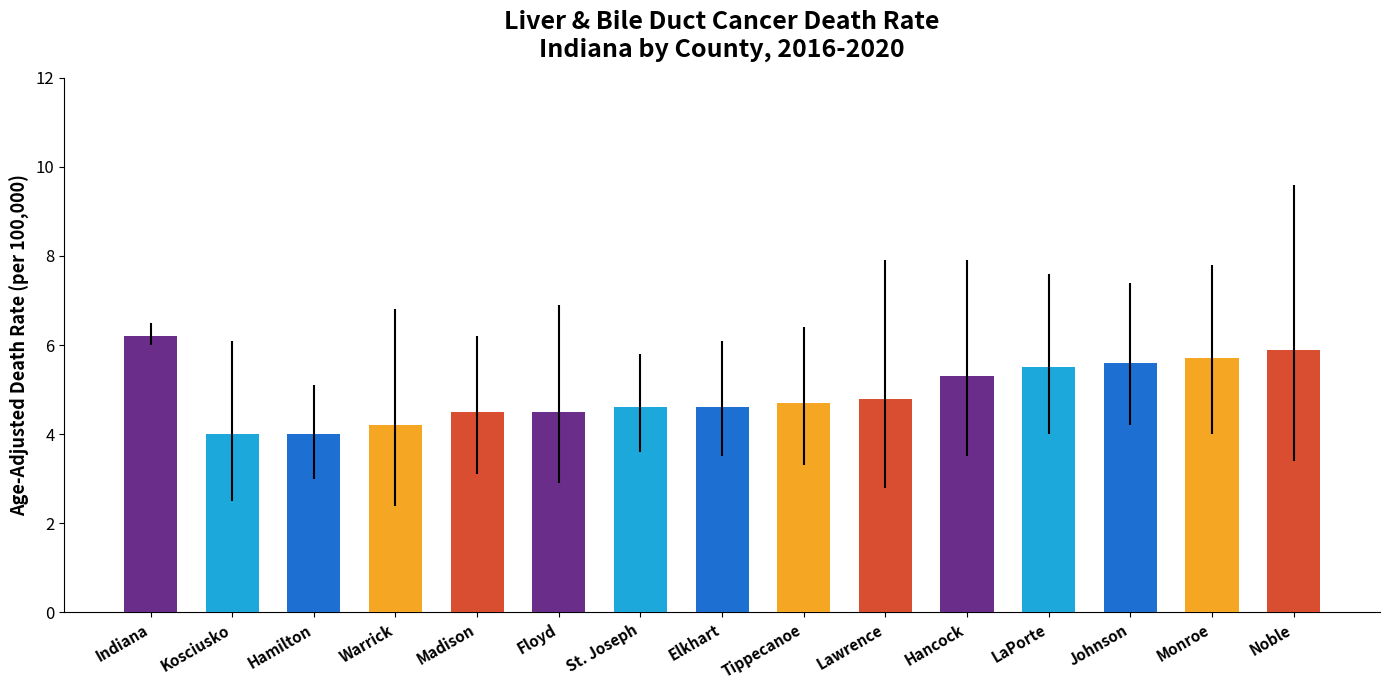

Reading left to right, list all the values displayed in this chart.

Indiana=6.2	Kosciusko=4.0	Hamilton=4.0	Warrick=4.2	Madison=4.5	Floyd=4.5	St. Joseph=4.6	Elkhart=4.6	Tippecanoe=4.7	Lawrence=4.8	Hancock=5.3	LaPorte=5.5	Johnson=5.6	Monroe=5.7	Noble=5.9